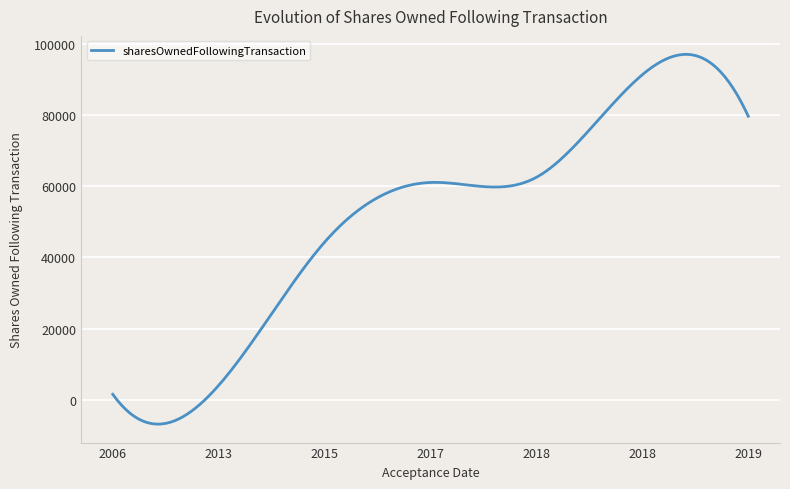

What is the difference between the maximum and minimum values?

104000.5